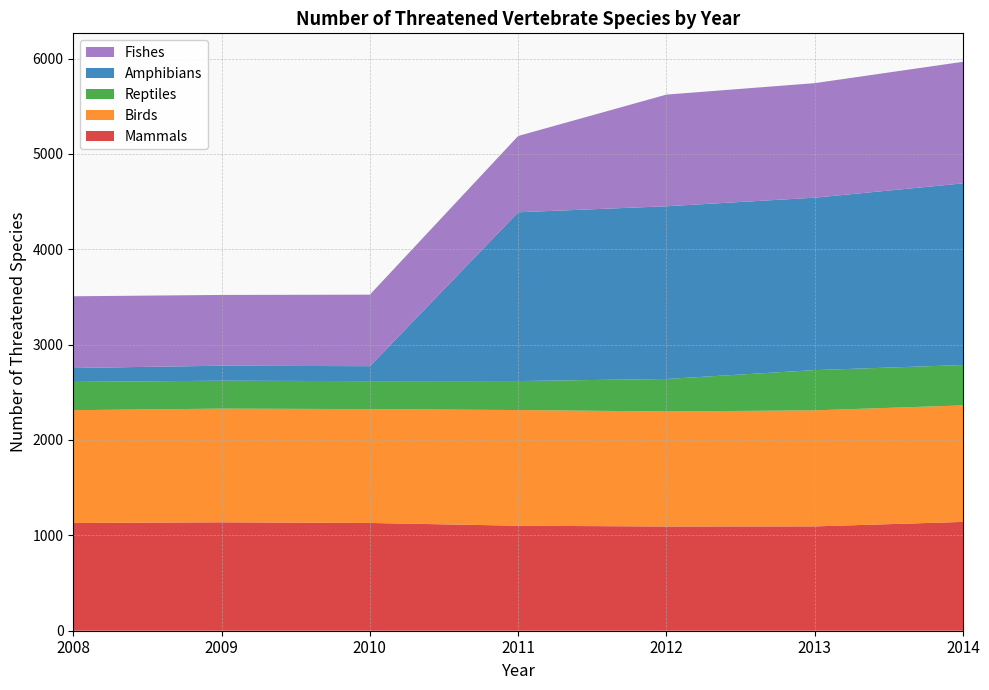

Reading left to right, transcribe all the data shown in this chart.

Mammals: 2008=1130	2009=1137	2010=1130	2011=1101	2012=1093	2013=1094	2014=1141
Birds: 2008=1183	2009=1192	2010=1194	2011=1213	2012=1206	2013=1217	2014=1222
Reptiles: 2008=296	2009=293	2010=293	2011=304	2012=341	2013=422	2014=423
Amphibians: 2008=146	2009=157	2010=157	2011=1770	2012=1811	2013=1808	2014=1905
Fishes: 2008=752	2009=742	2010=750	2011=800	2012=1171	2013=1201	2014=1275